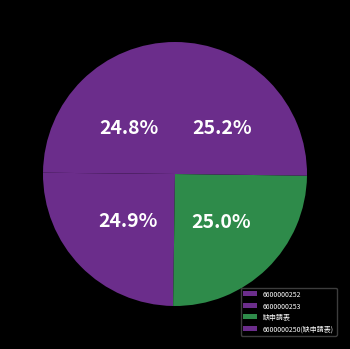

Combined, do 6600000252 and 缺申請表 account for over 50%?

No